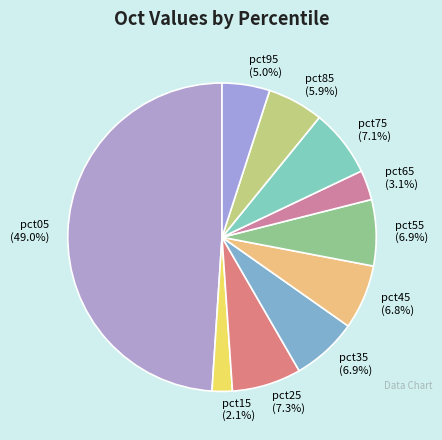

To the nearest percent, what portion does pct65 represent?

3%